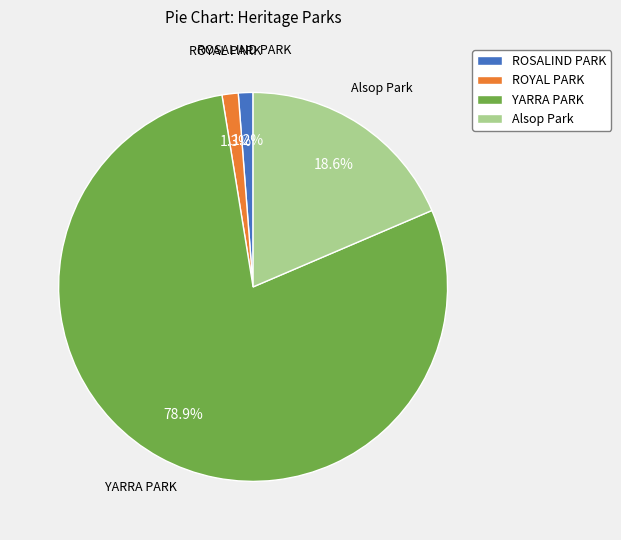

What percentage do ROSALIND PARK and Alsop Park together represent?

19.8%